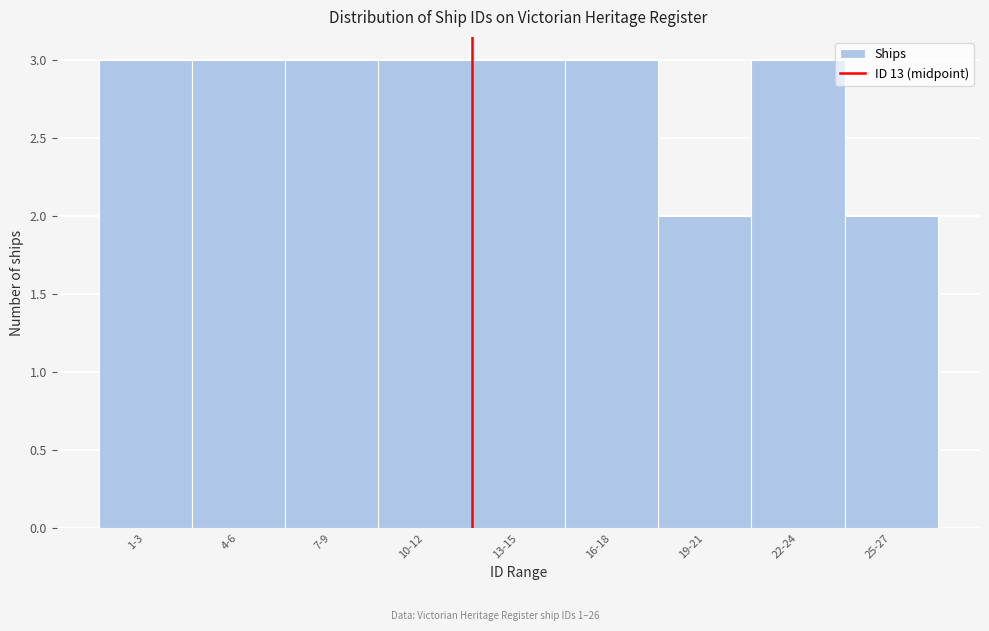

Reading left to right, extract all data points from this chart.

3	3	3	3	3	3	2	3	2